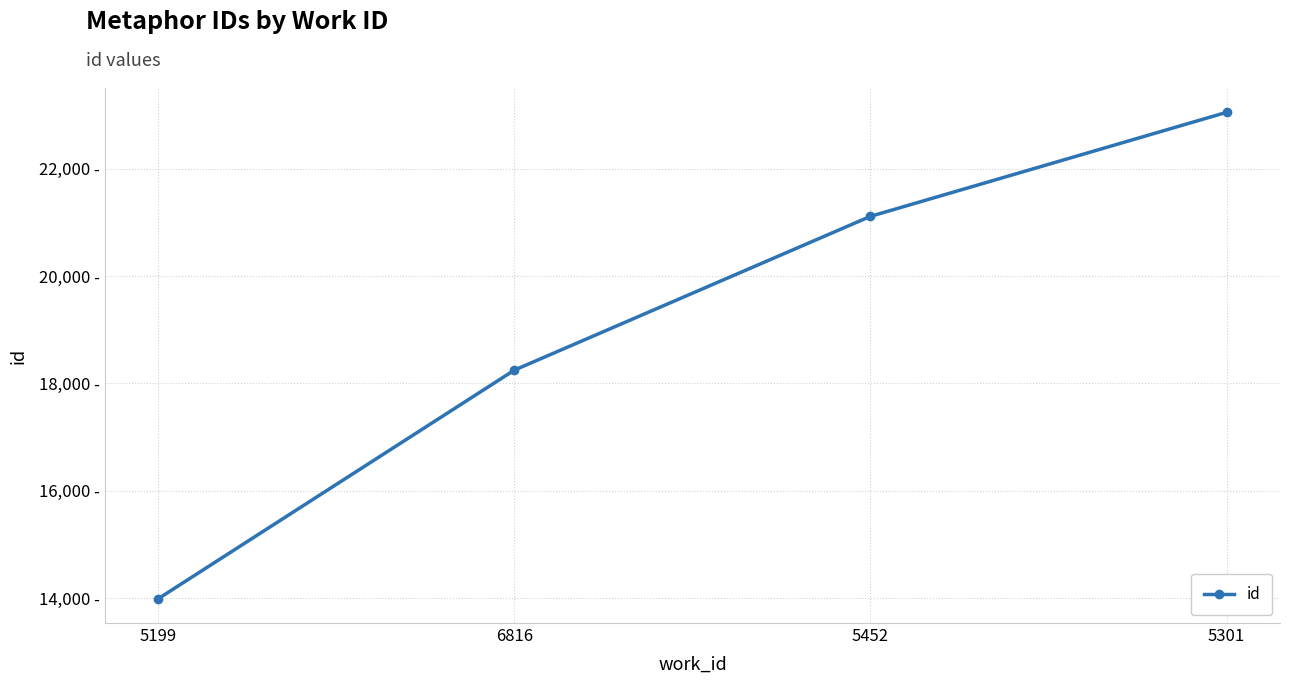

What is the sum of all values?

76401